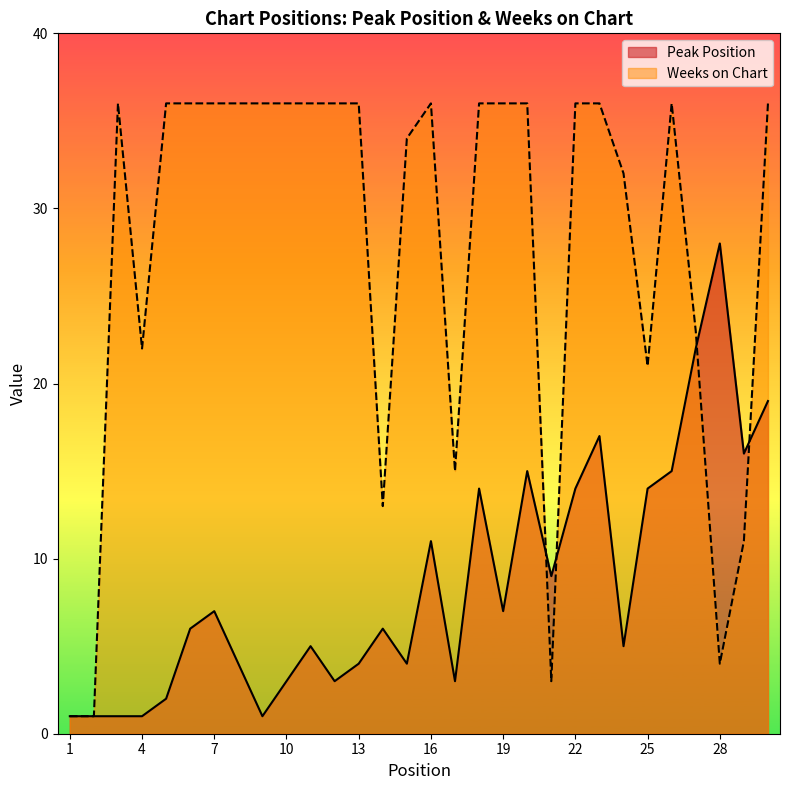

Does the chart display data point markers on the line(s)?

No